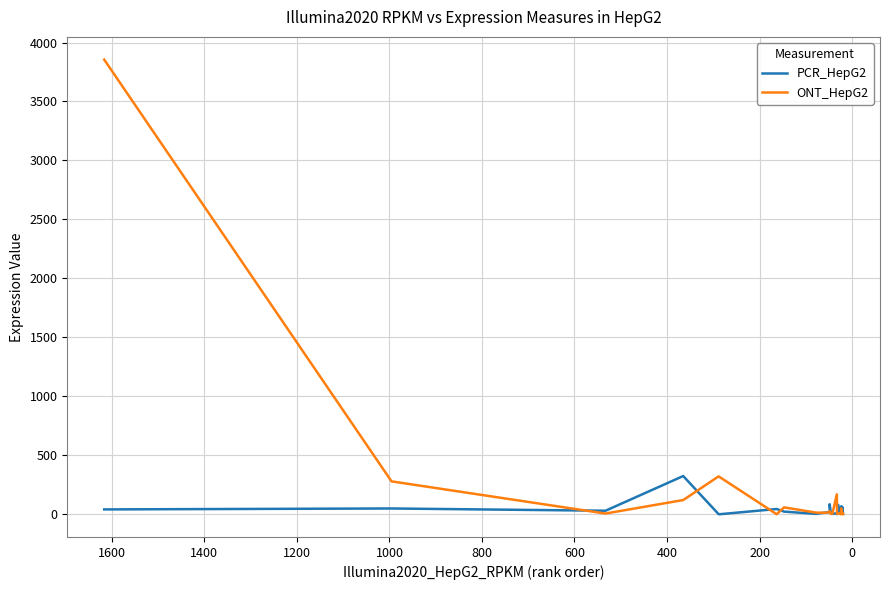

How many intersections are there between ONT_HepG2 and PCR_HepG2?

11